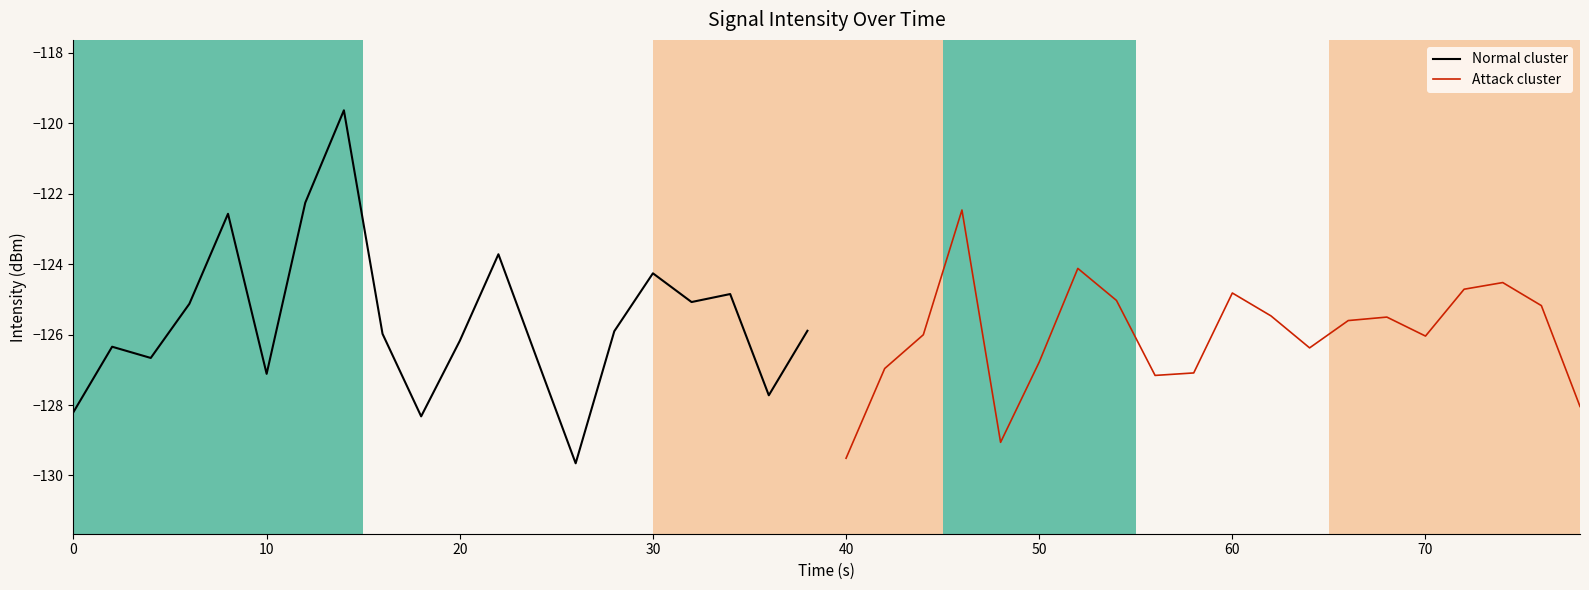

Which series has the largest range (max minus min)?

Normal cluster